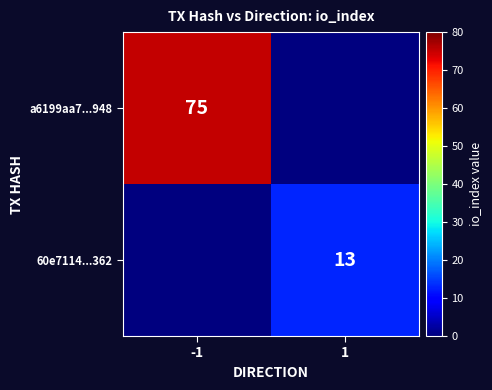

Is it true that a6199aa7...948 equals 75 at -1?

True